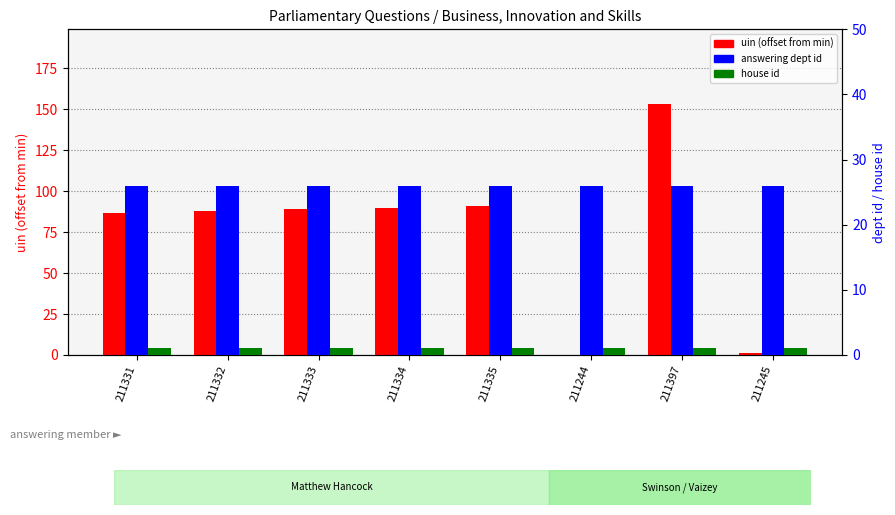

How many series are shown in this chart?

3